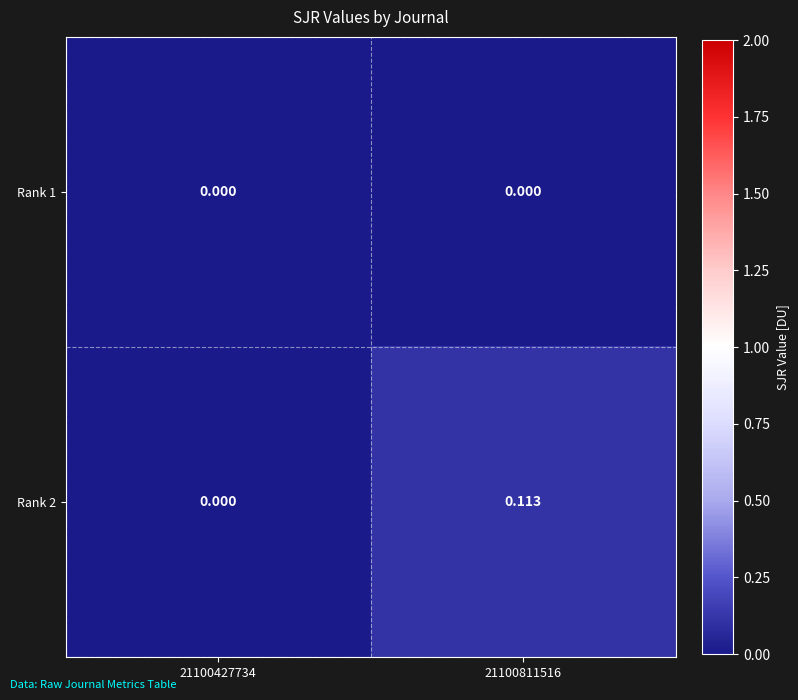

Reading right to left, what are all the values shown in this chart?

Rank 1: 21100811516=0.0	21100427734=0.0
Rank 2: 21100811516=0.1	21100427734=0.0